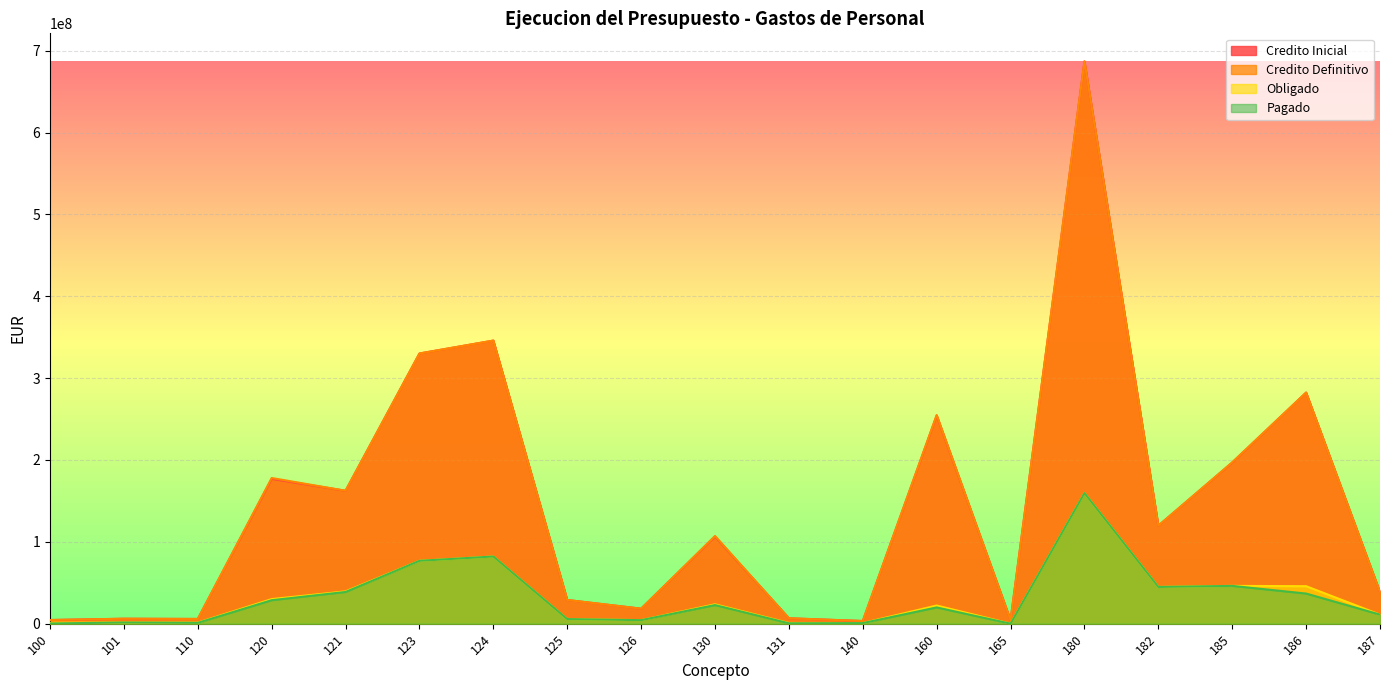

Read the Credito Inicial value at 126.

18351198.9